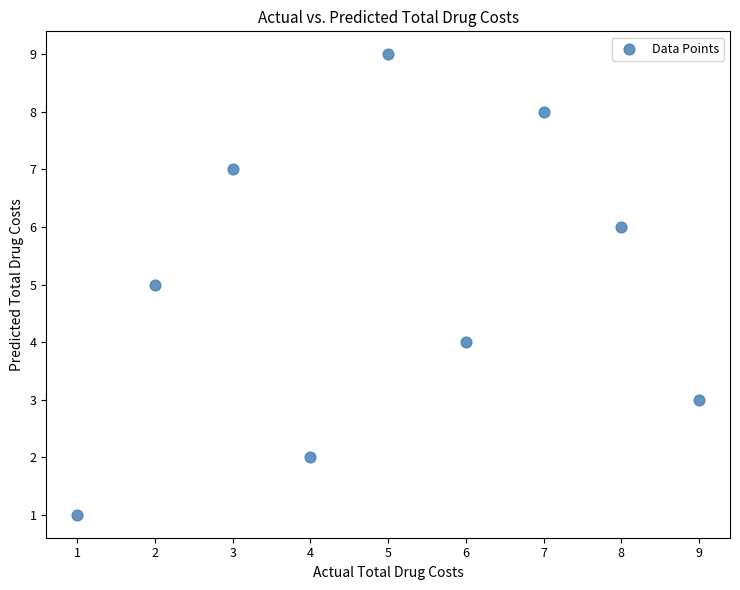

What is the range of X values (max minus min)?

8